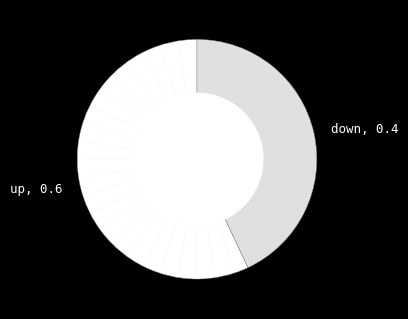

Rank the categories by value from lowest to highest.

down, up